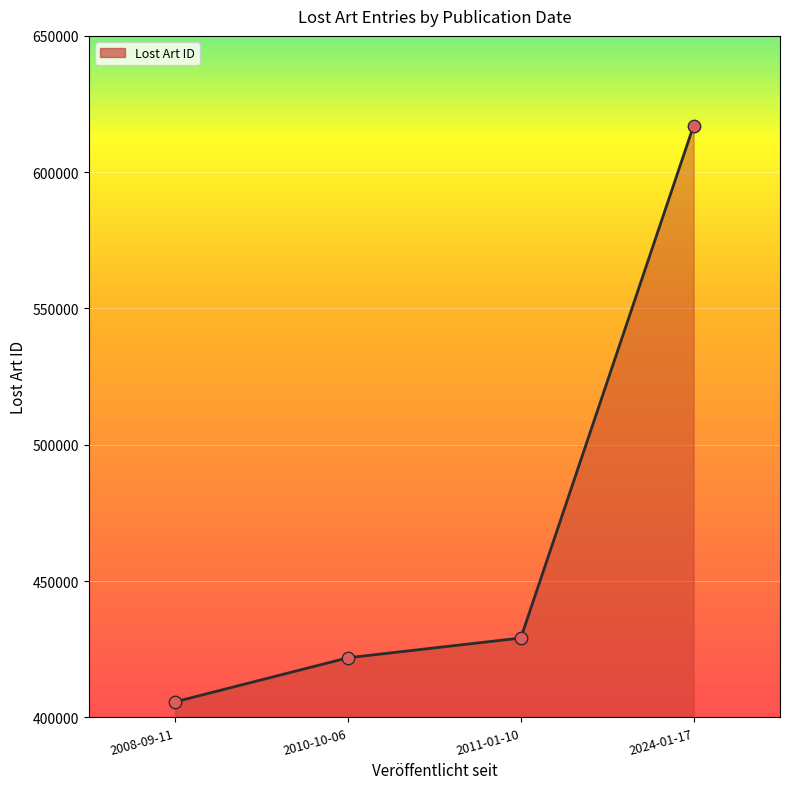

What is the change in value from 2010-10-06 to 2011-01-10?

+7241